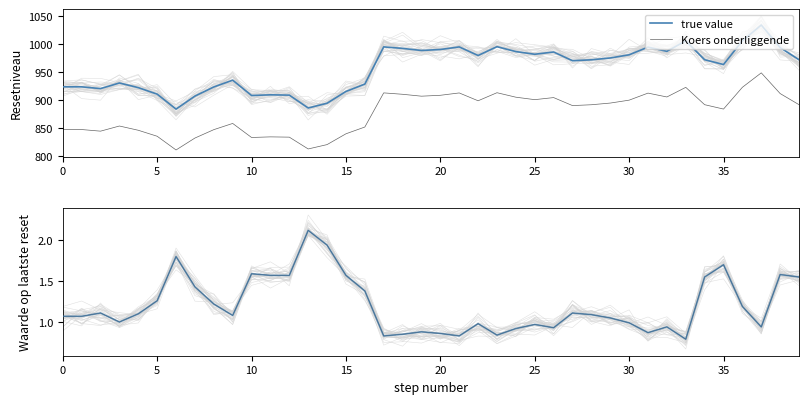

The true value series shows 1.4 at 16. True or false?

True